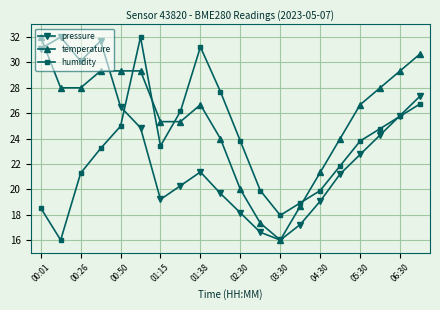

What is the difference between the maximum and minimum values in the temperature series?

16.0